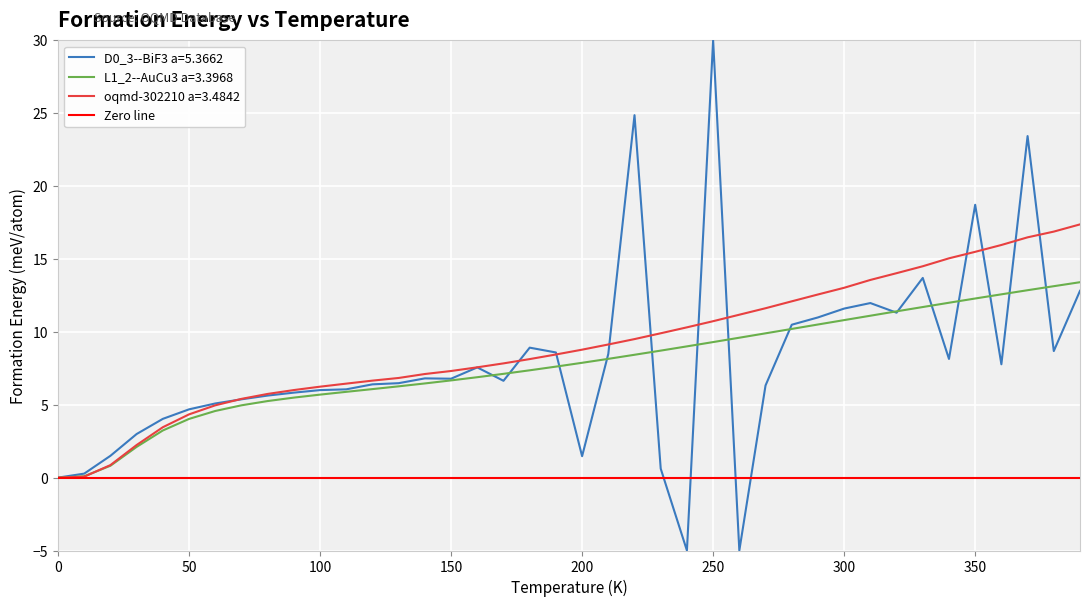

What is the maximum value for D0_3--BiF3 a=5.3662?

30.0